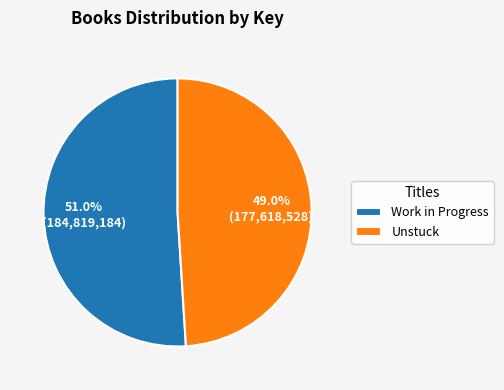

How many slices are in this pie chart?

2